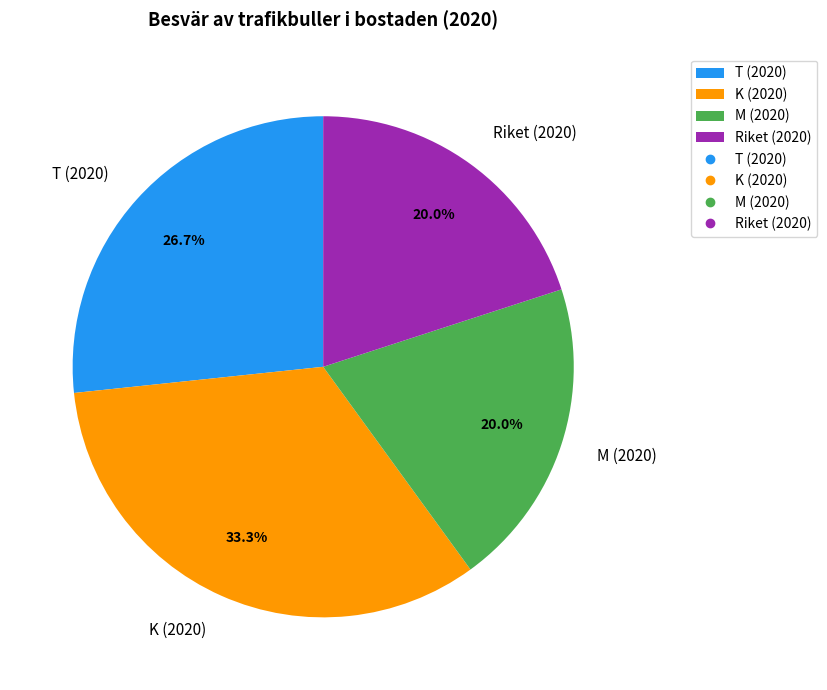

Which category has the biggest portion of the pie?

K (2020)